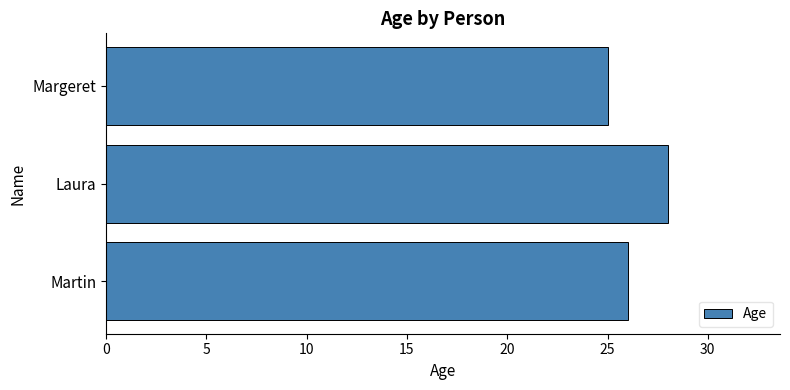

What is the sum of all values?

79